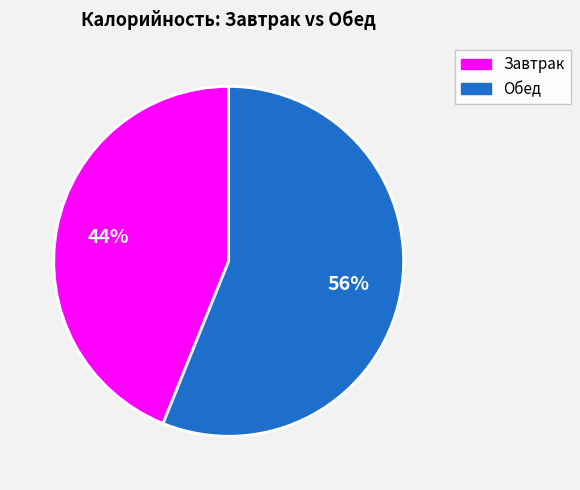

Is there any slice that represents more than half of the pie?

Yes